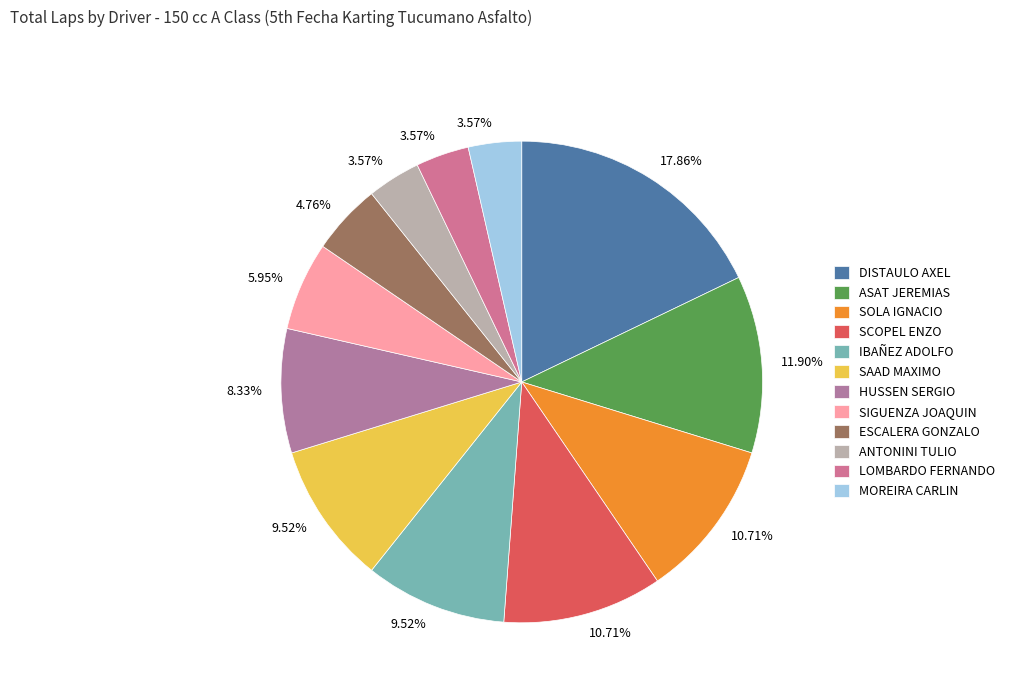

Is the sum of SIGUENZA JOAQUIN and SCOPEL ENZO greater than half?

No